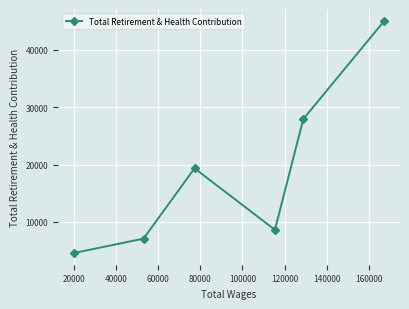

Reading left to right, extract all data points from this chart.

4583	7102	19334	8641	27910	45039